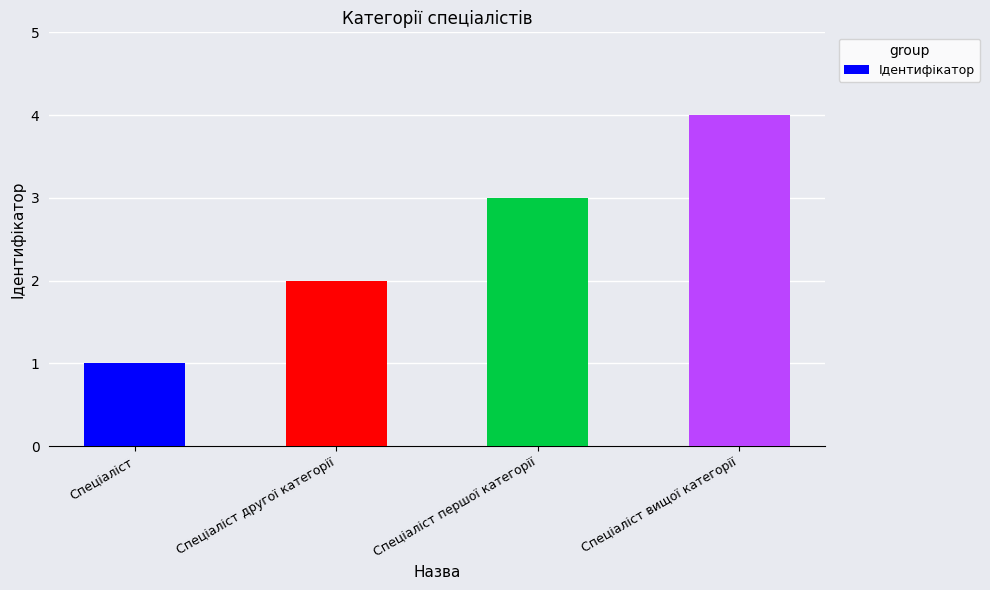

What is the value of the 4th bar from the left?

4